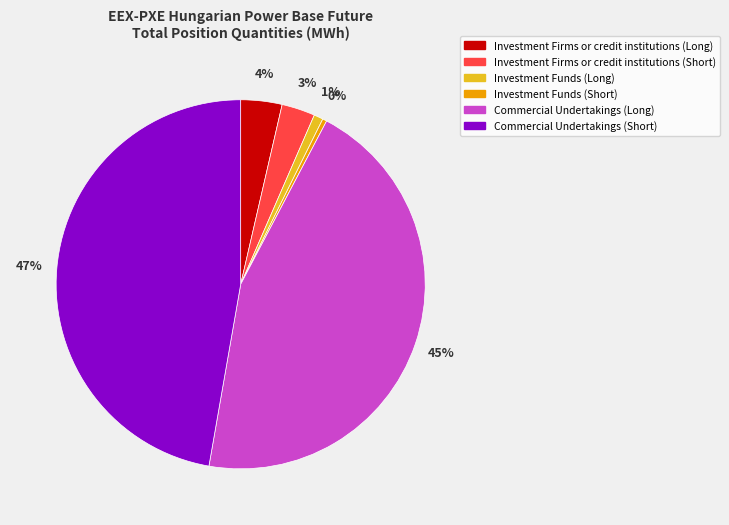

Approximately how many times larger is the value at Investment Funds (Long) compared to Investment Funds (Short)?

2.2